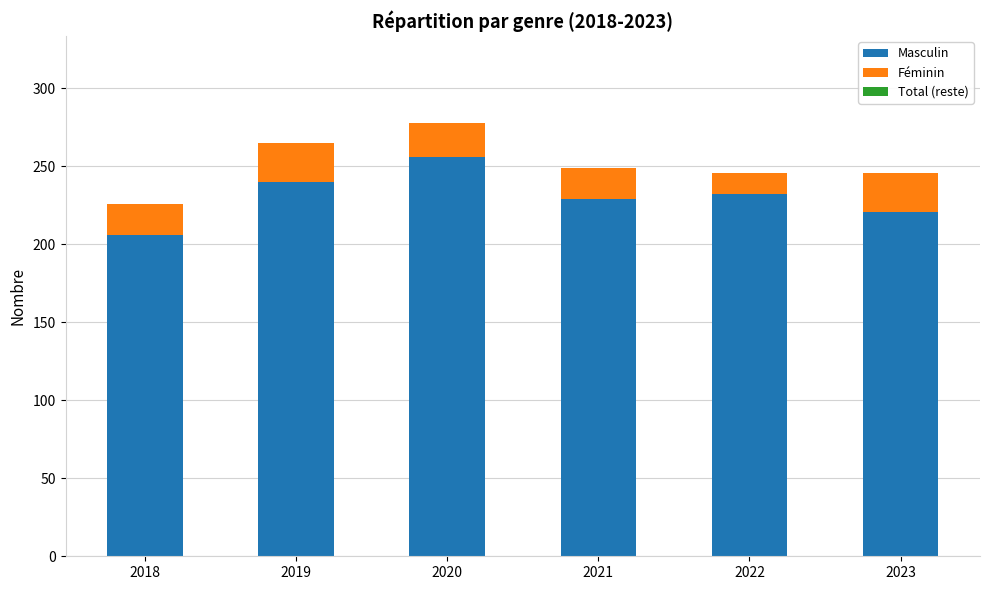

What is the difference between the maximum and minimum values in the Masculin series?

50